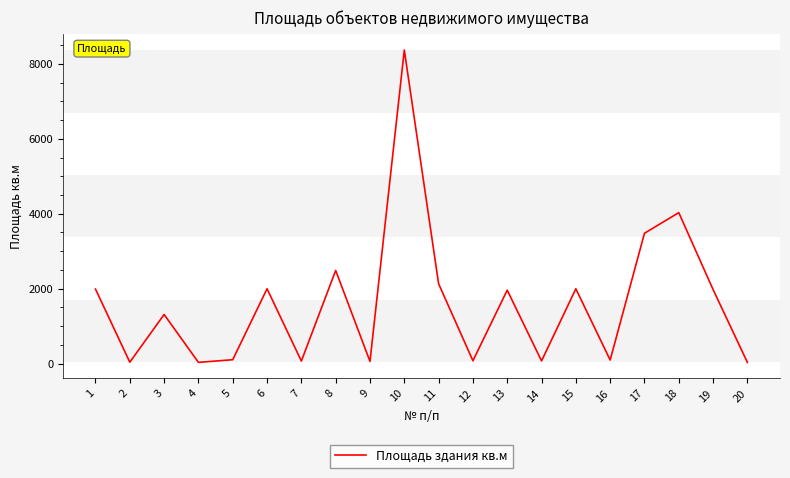

What is the maximum value shown in the chart?

8369.4